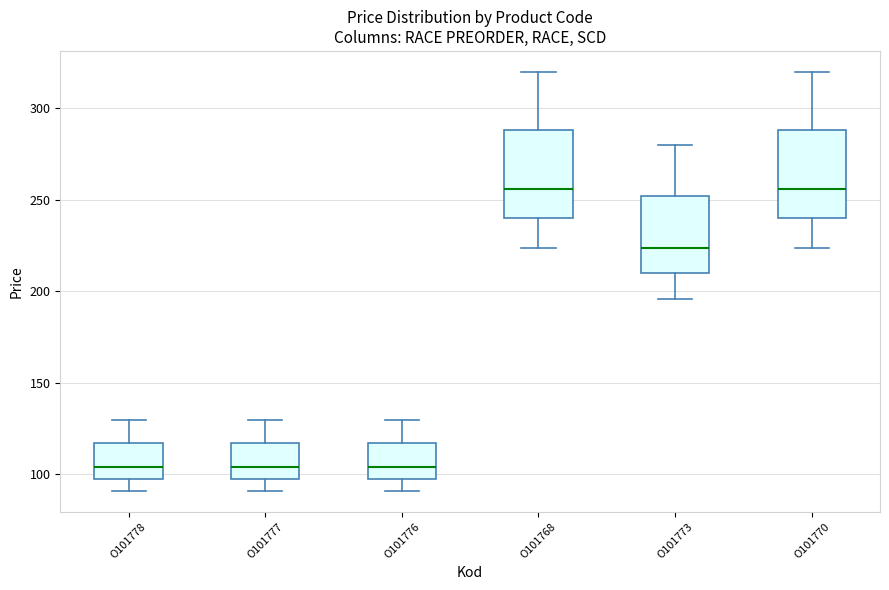

Reading left to right, transcribe this box plot: for each box, give where its median line is, the range the box spans, and where its two whiskers end, as read against the y-axis. The values are not printed on the chart, so give them approximately, as read against the axis.

O101778: median 105, box 95 to 115, whiskers 90 to 130
O101777: median 105, box 95 to 115, whiskers 90 to 130
O101776: median 105, box 95 to 115, whiskers 90 to 130
O101768: median 255, box 240 to 290, whiskers 225 to 320
O101773: median 225, box 210 to 250, whiskers 195 to 280
O101770: median 255, box 240 to 290, whiskers 225 to 320